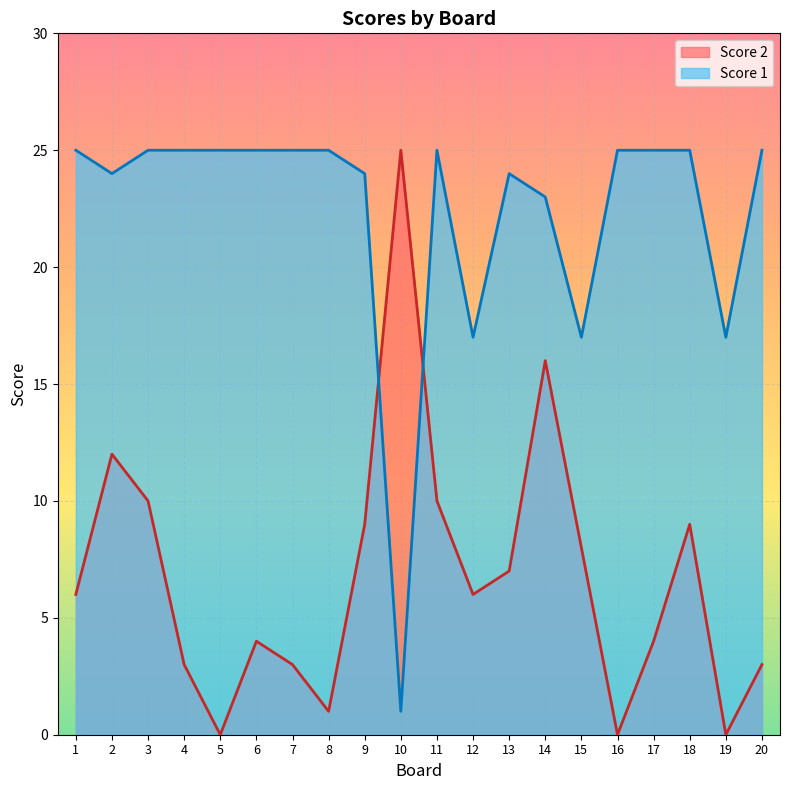

At which category does Score 2 reach its first local peak?

2